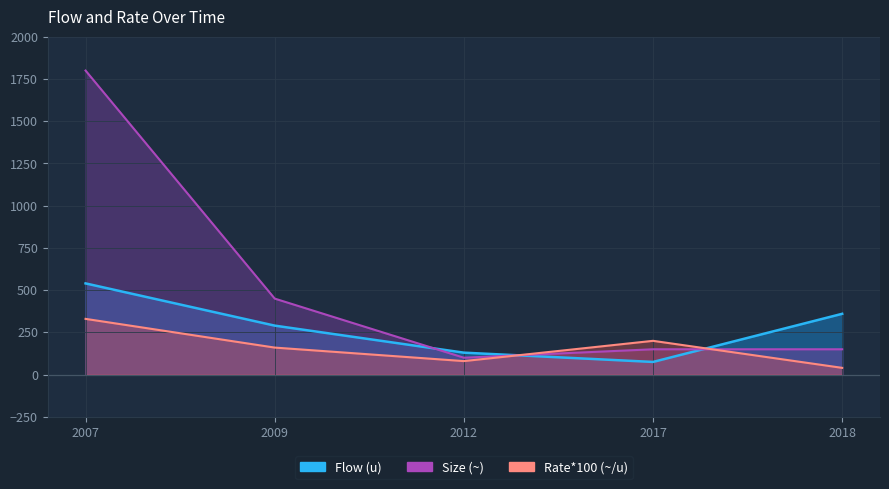

Which series has the widest spread of values?

Size (~)